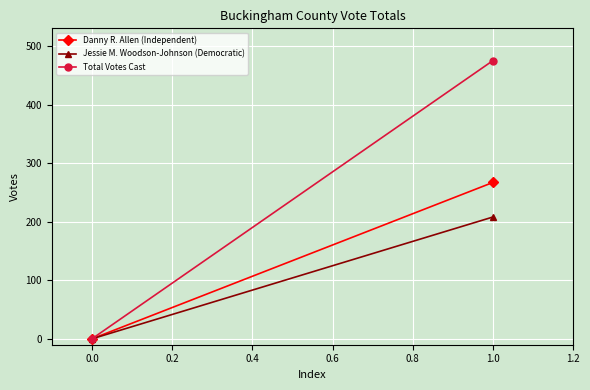

How many lines are shown in the chart?

3